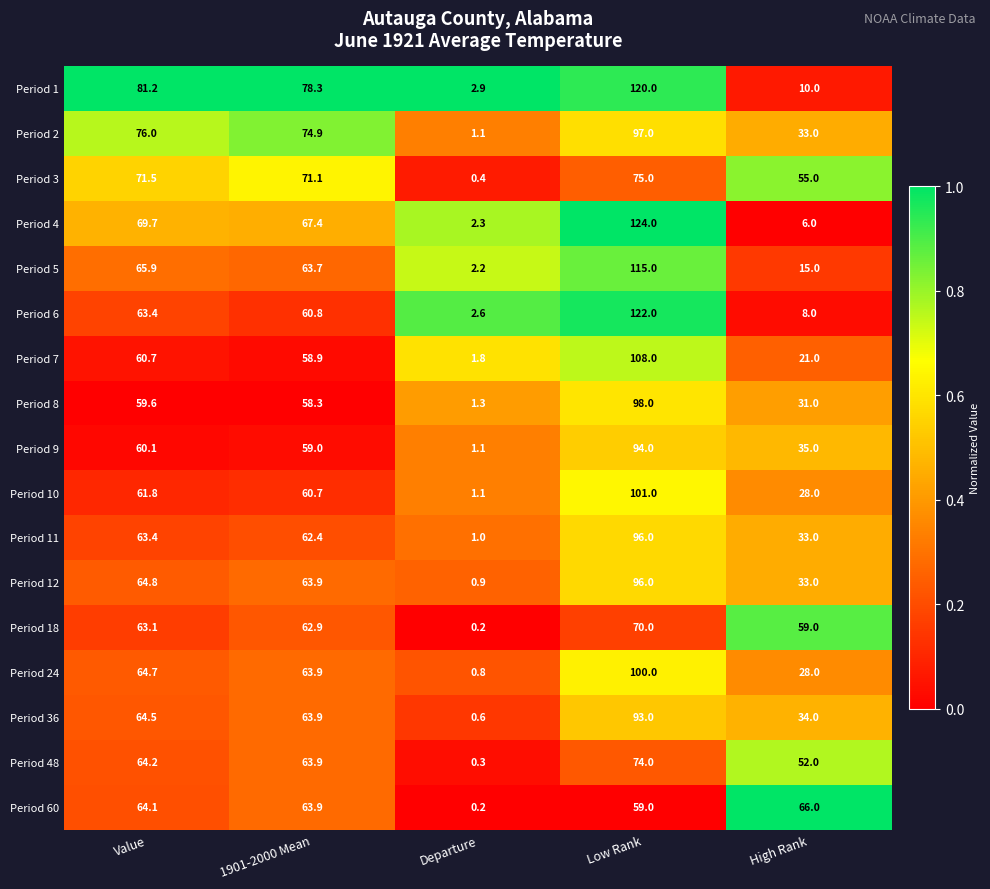

Which category has the lowest value across all series?

Departure